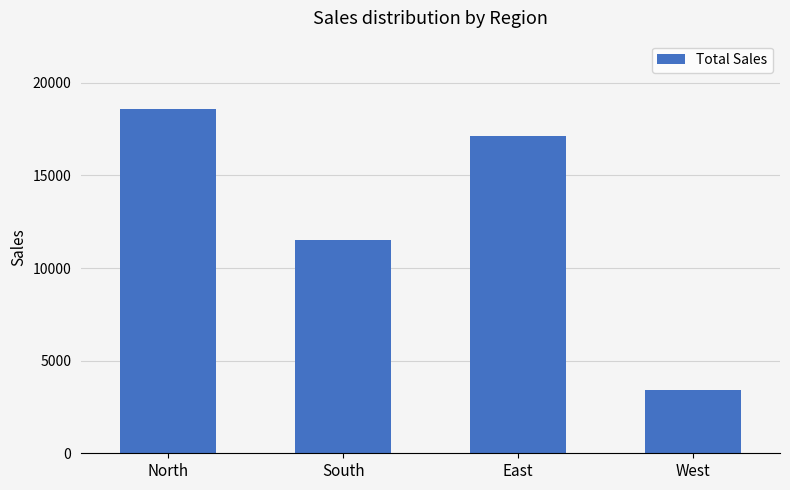

What is the sum of all values?

50632